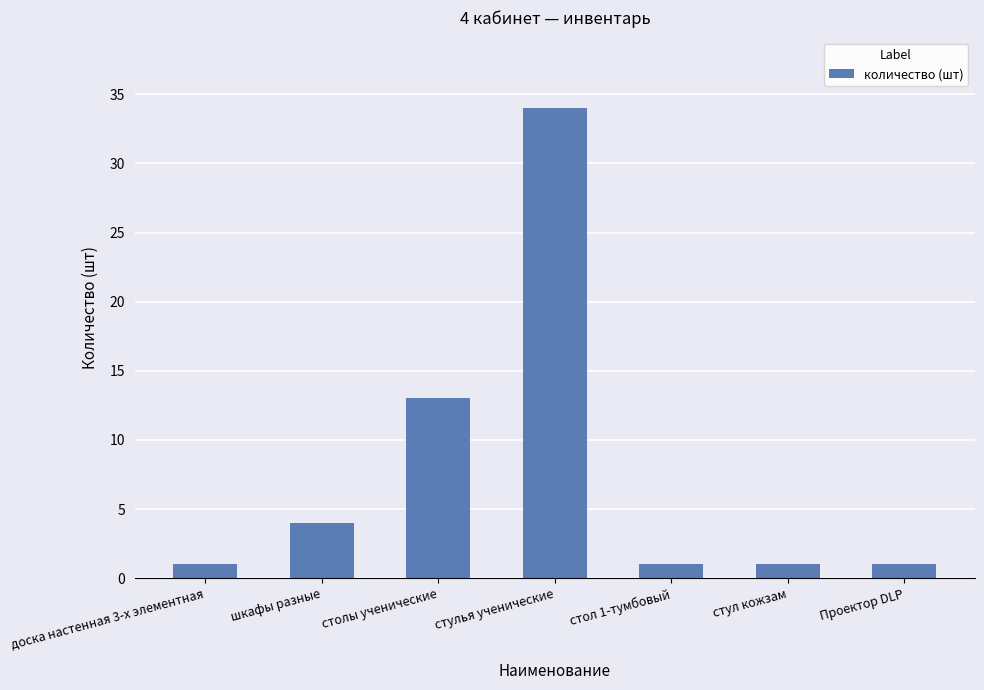

What is the label of the 7th bar from the left?

Проектор DLP